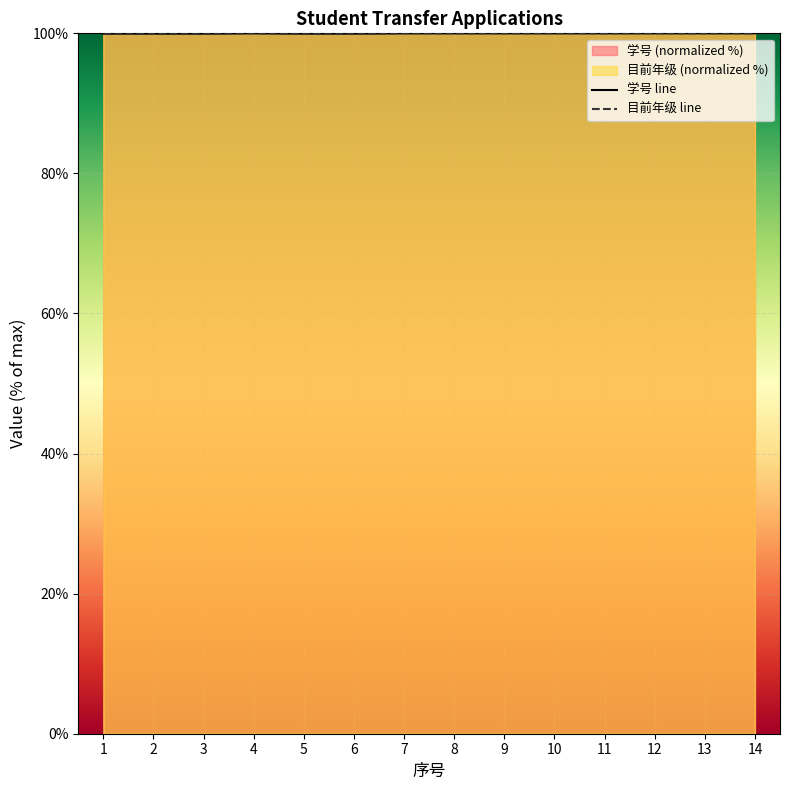

At how many categories does at least one series exceed 99?

14